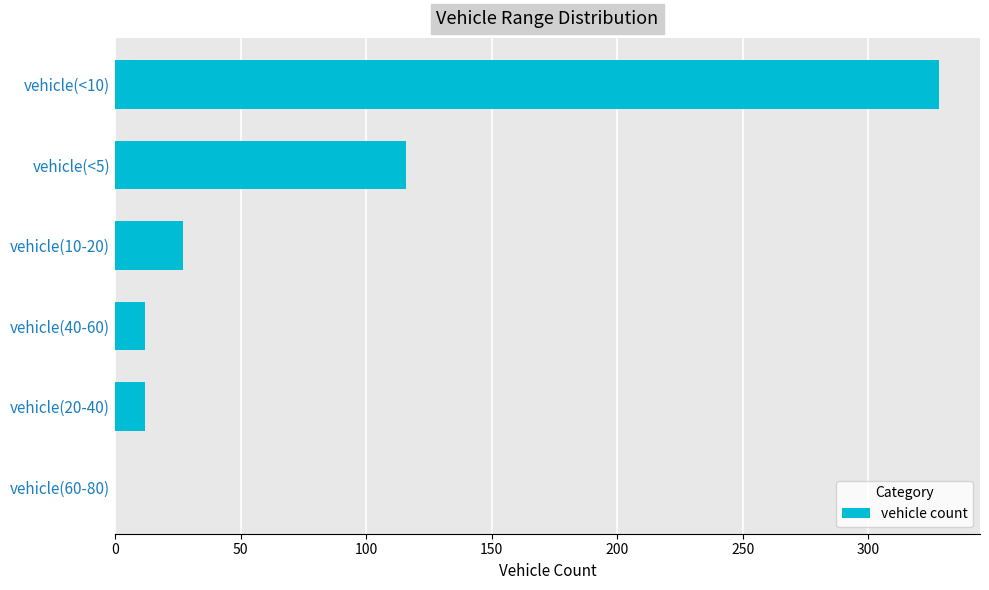

Approximately how many times larger is the value at vehicle(<10) compared to vehicle(40-60)?

27.3